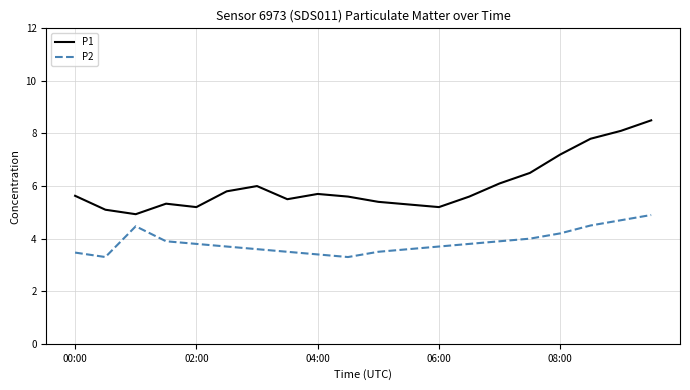

Rank the series by their maximum value, from highest to lowest.

P1, P2